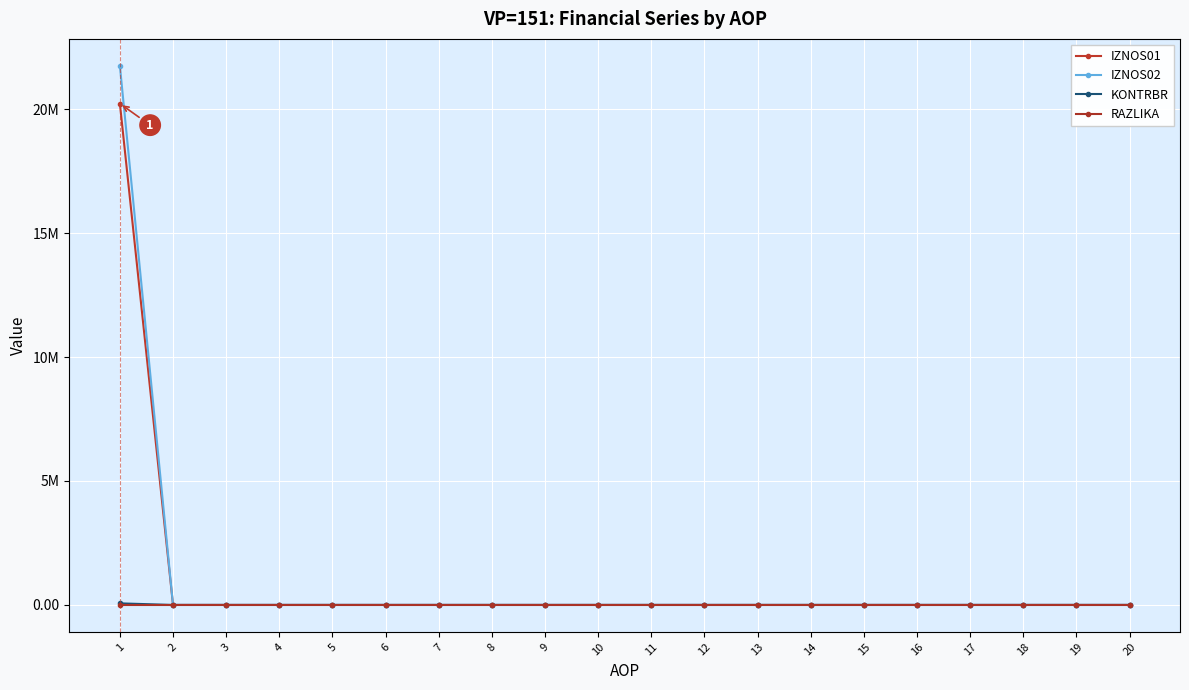

Is this an area chart (filled region under the line)?

No